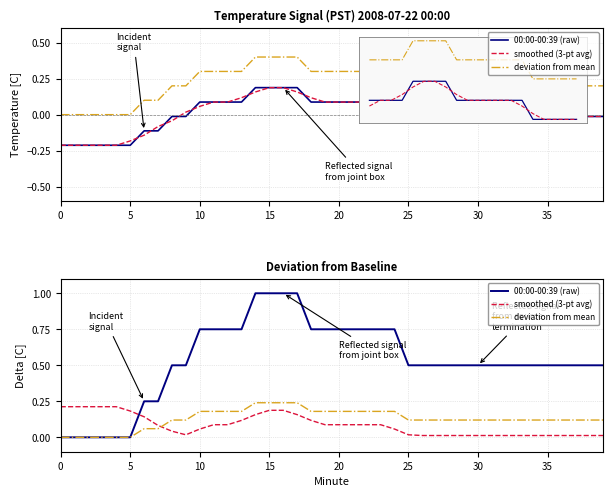

What is the difference between the maximum and second lowest values in the deviation from mean series?

0.2